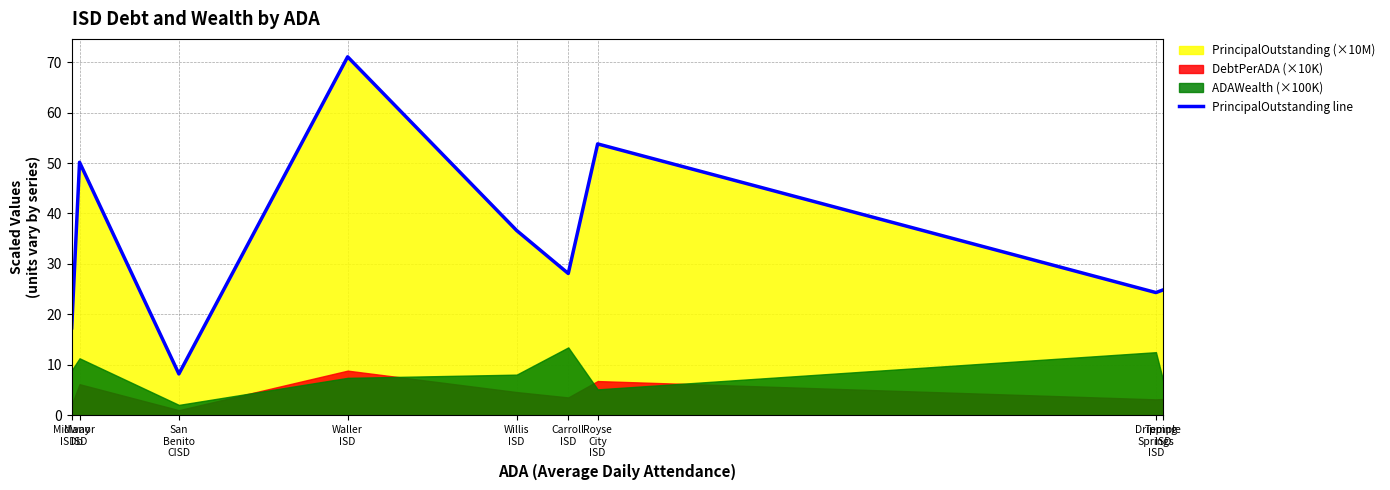

How many lines are shown in the chart?

1